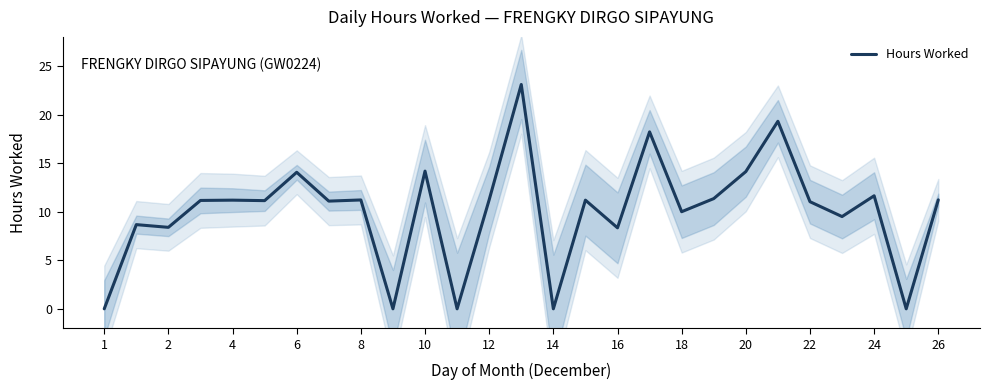

What is the maximum value shown in the chart?

23.1